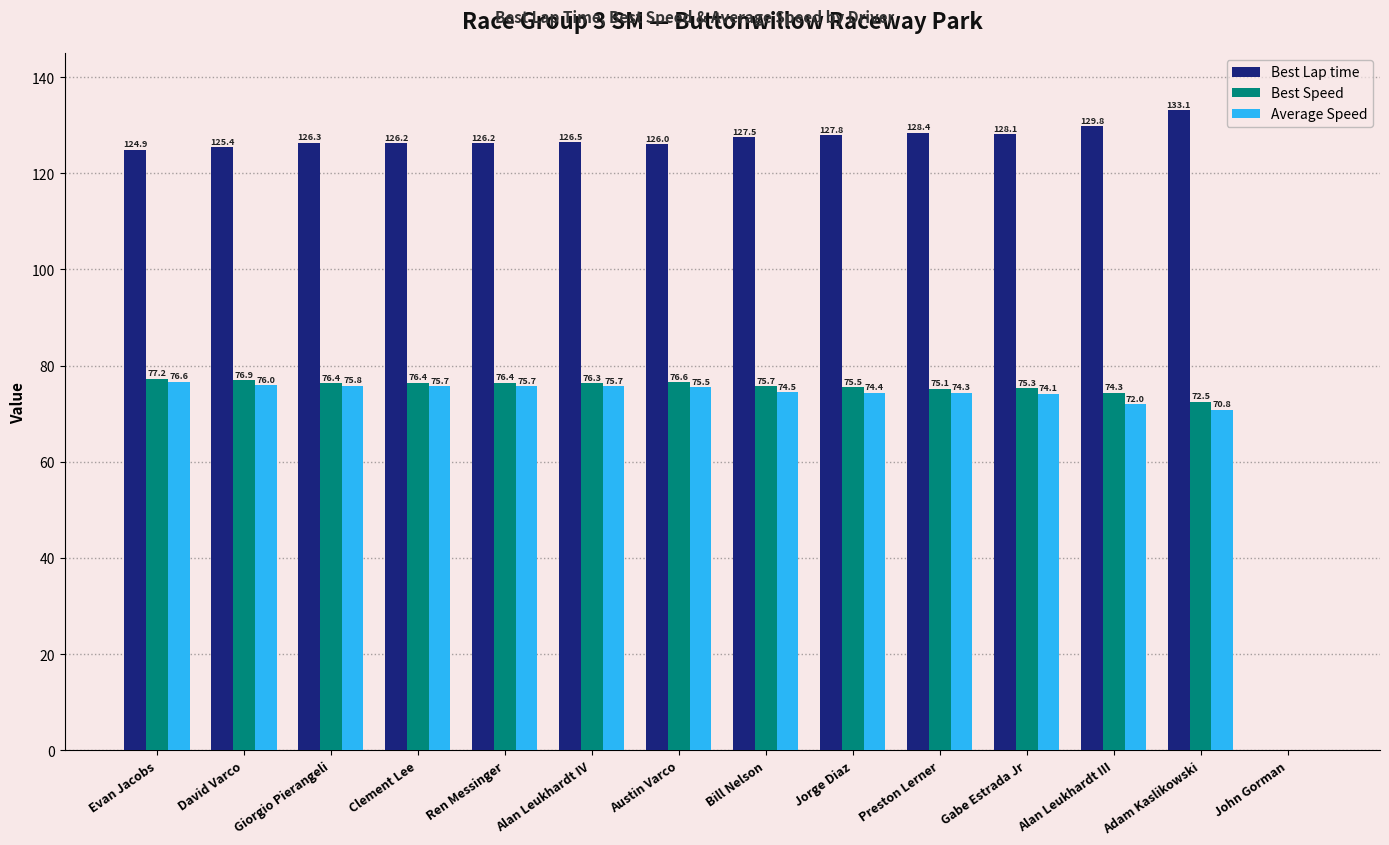

What is the highest value of the Best Lap time series?

133.1